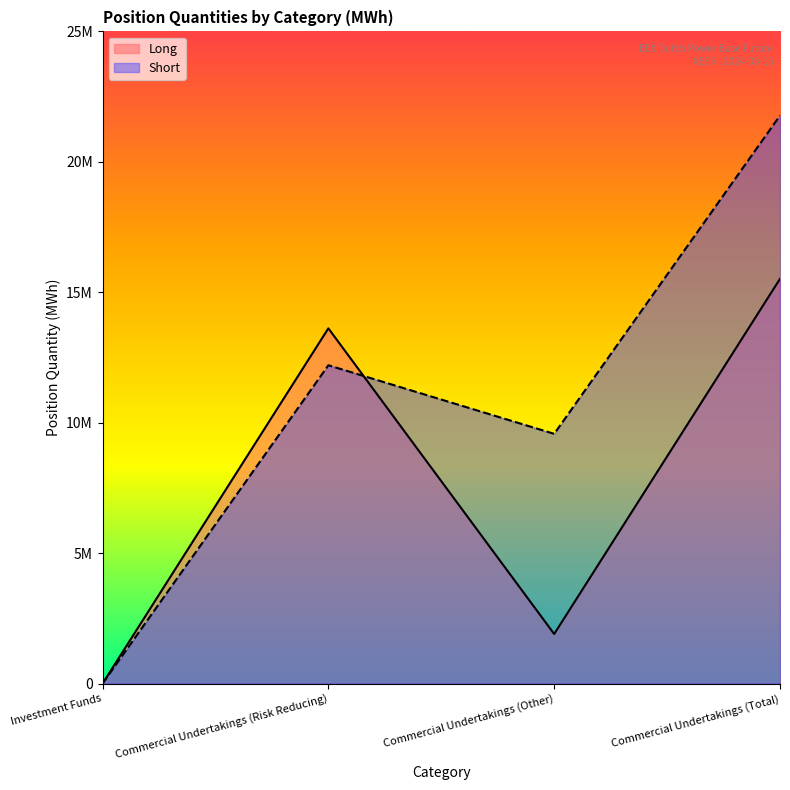

True or false: Long has more than 2 points higher than both neighbors.

False